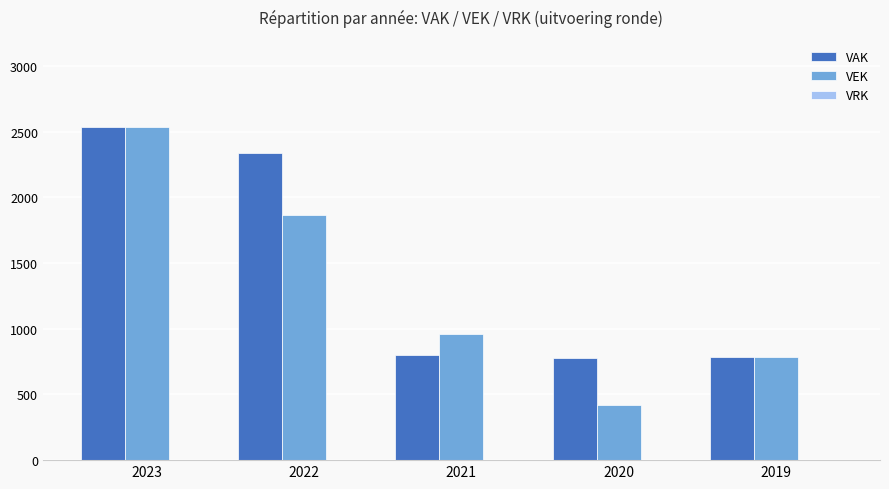

At which category does the chart reach its minimum across all series?

2020